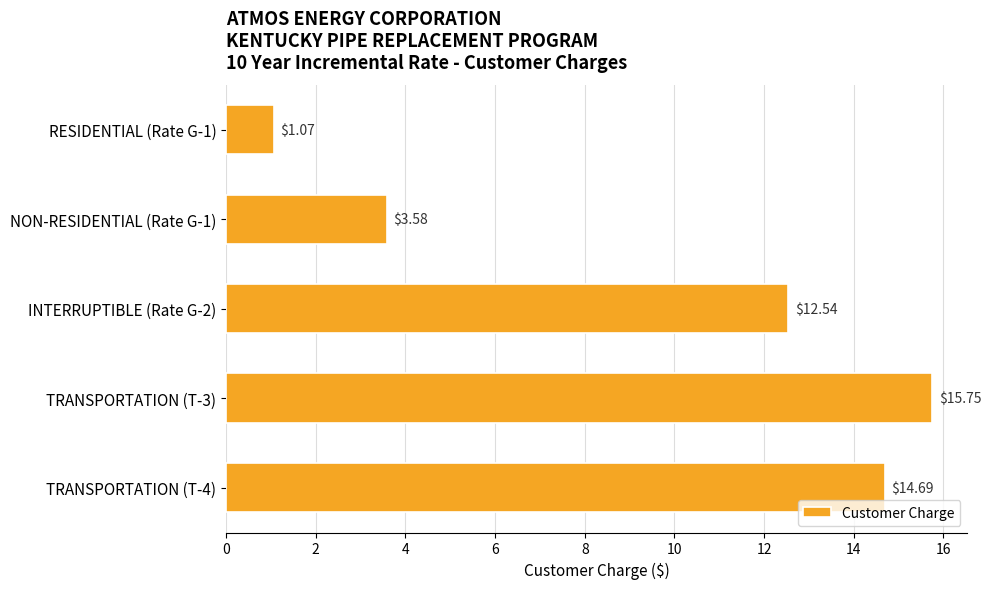

Where is the data nearest to the value 8?

NON-RESIDENTIAL (Rate G-1)